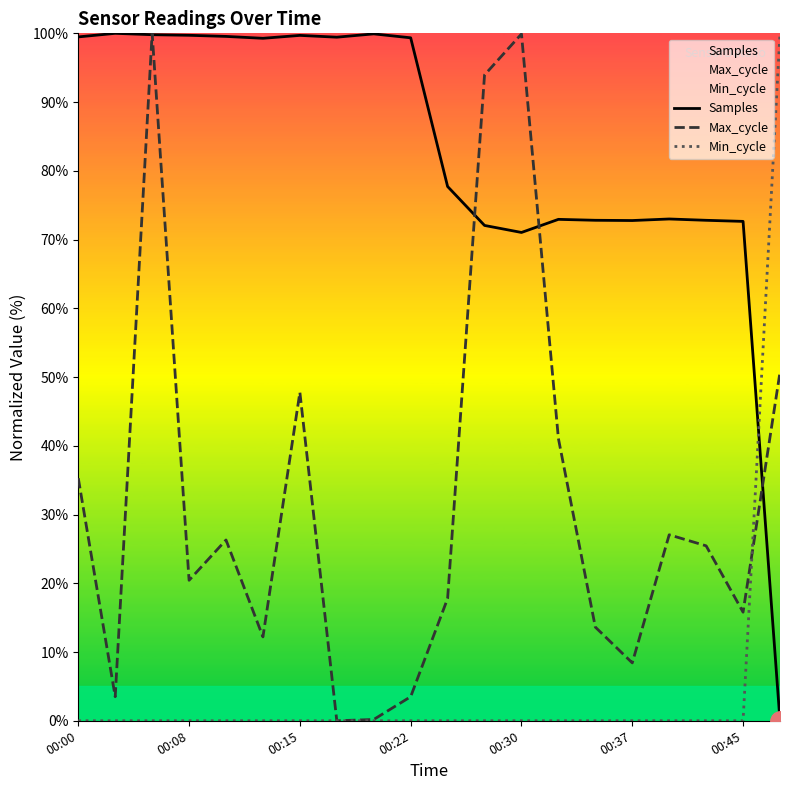

The value of Min_cycle at 00:45 is 0.0. True or false?

True